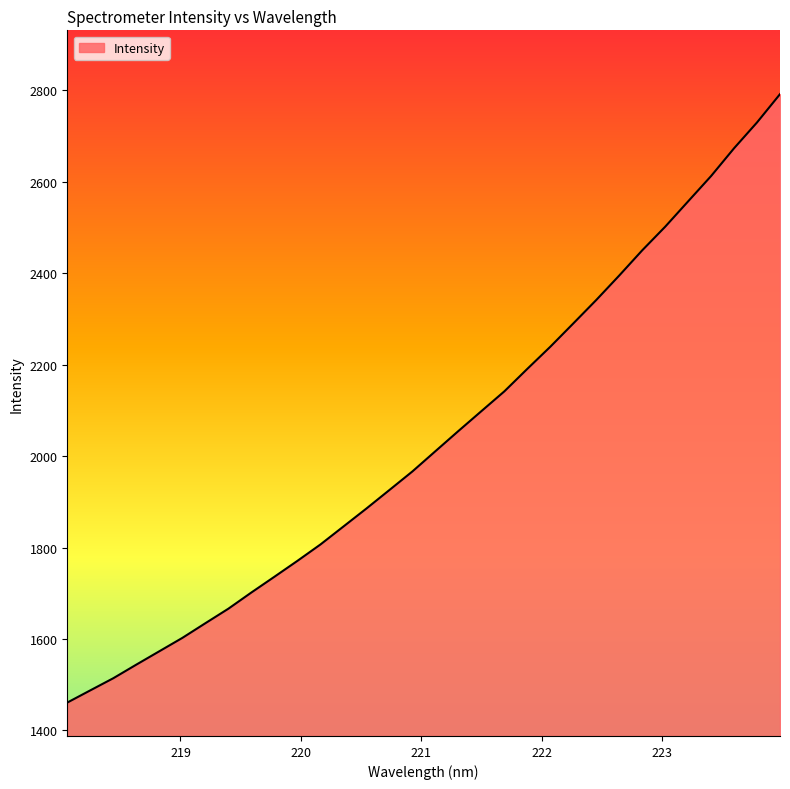

What is the minimum value shown in the chart?

1460.9